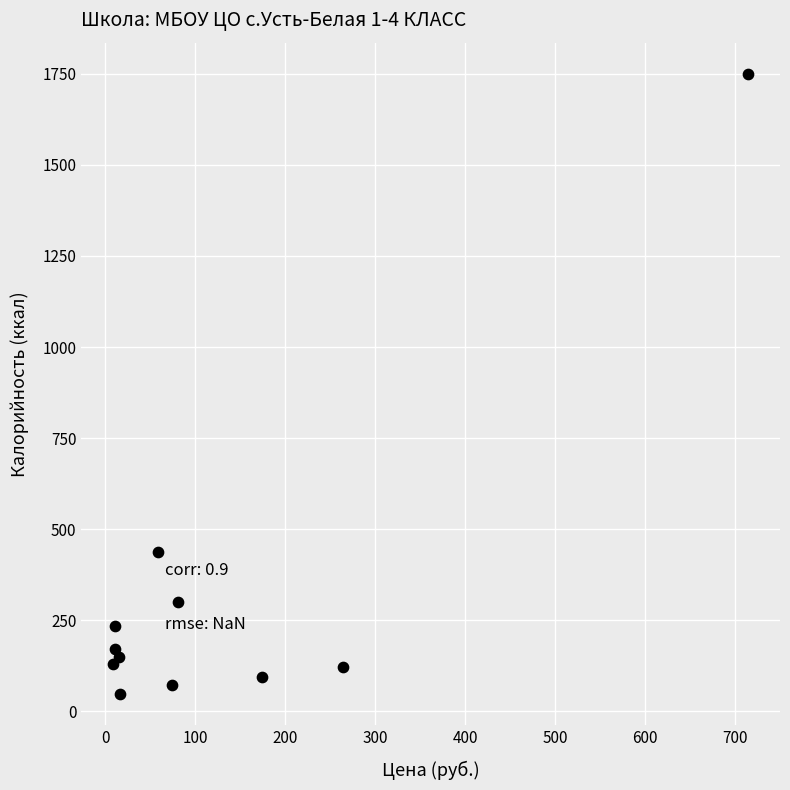

What Y value in the scatter plot is closest to 898?

436.0